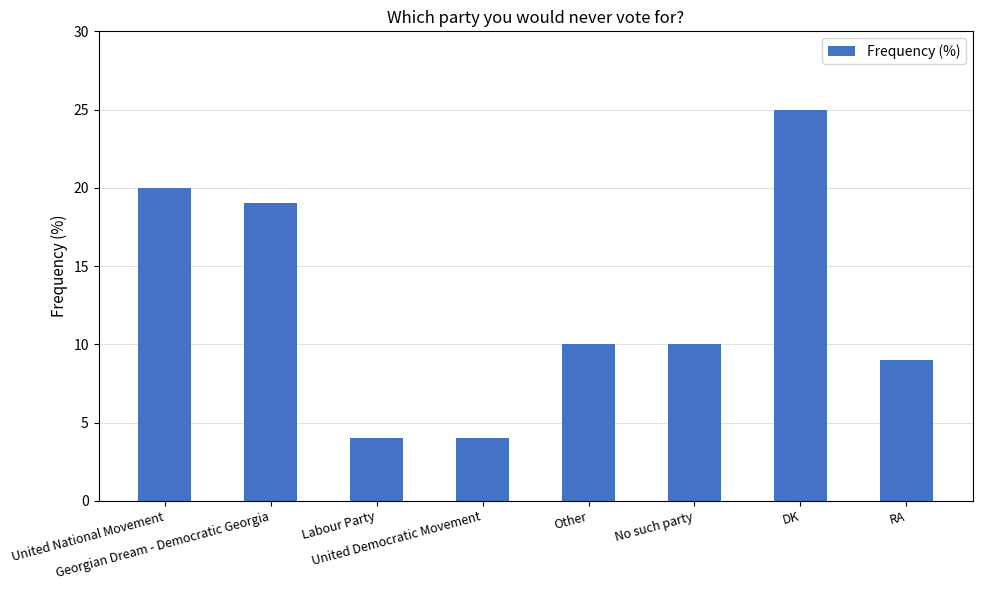

What is the difference between the values at Labour Party and Other?

6